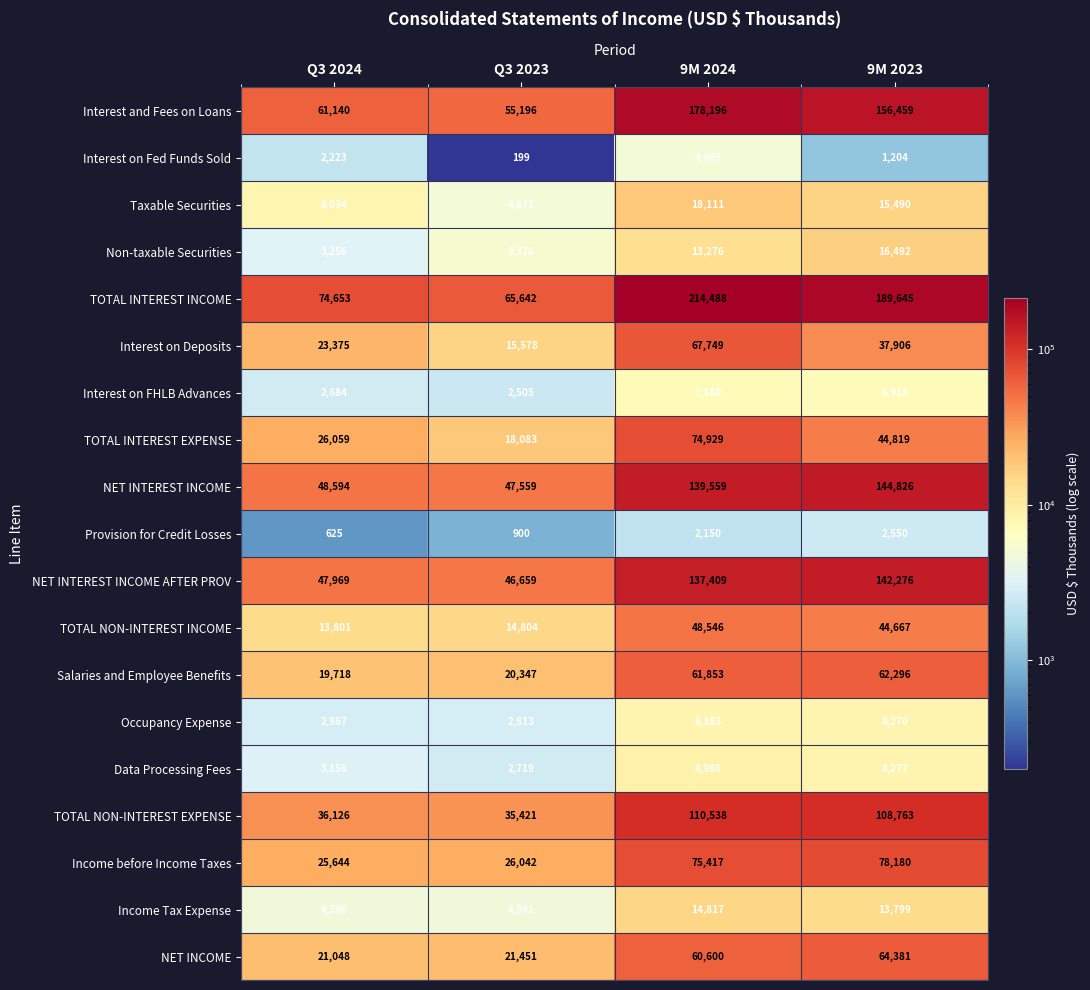

What is the difference between the highest and lowest values at 9M 2024?

212338